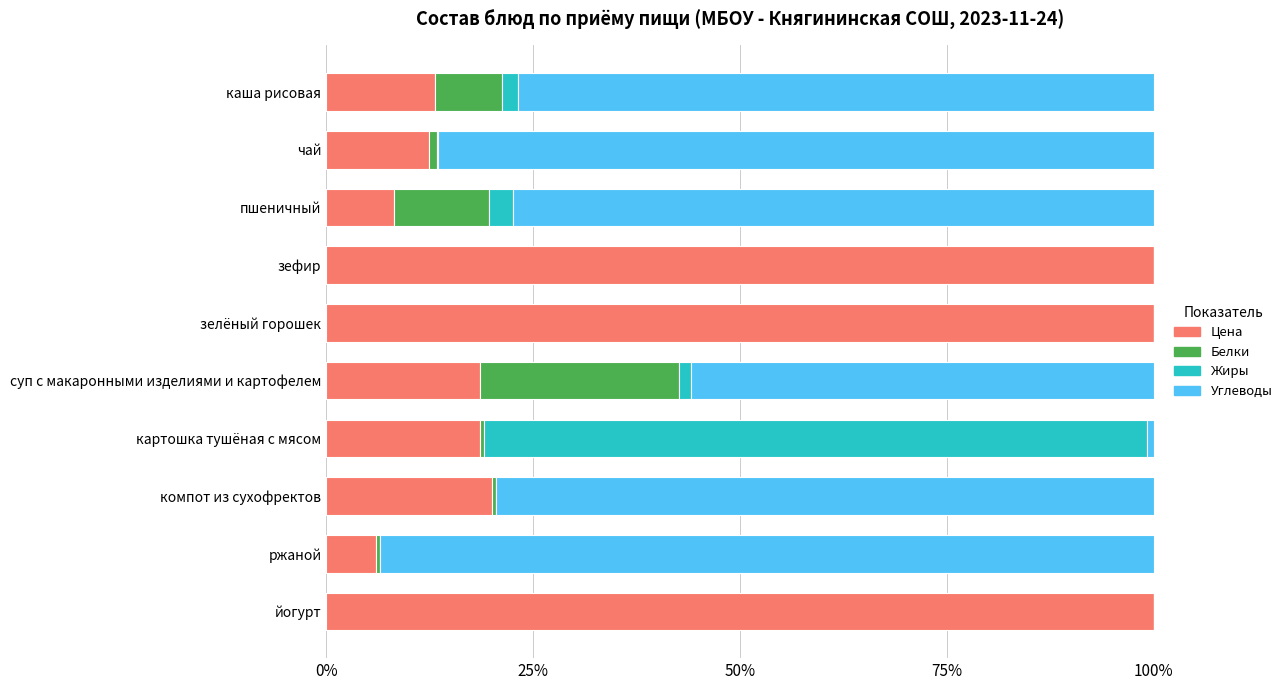

What is the total value across all series at зелёный горошек?

100.0